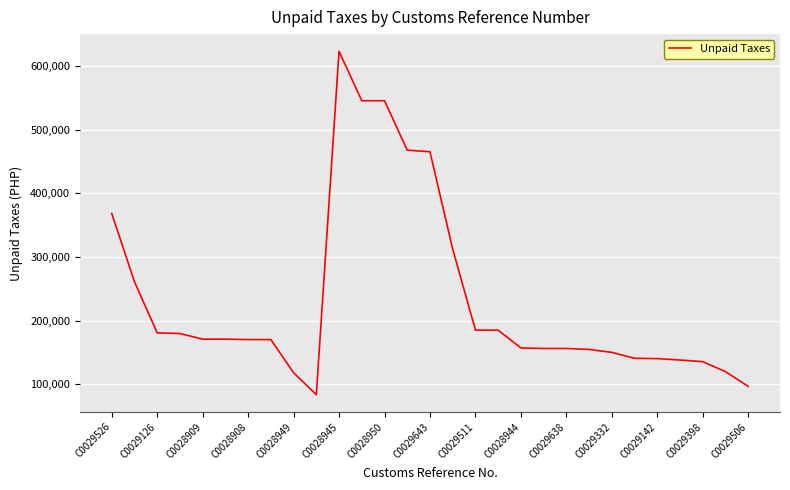

Is this an area chart (filled region under the line)?

No